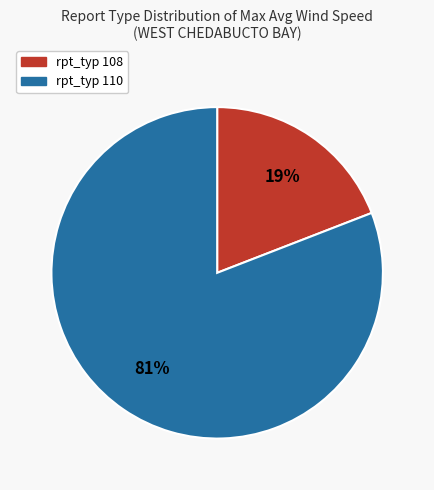

Does any single category account for the majority?

Yes